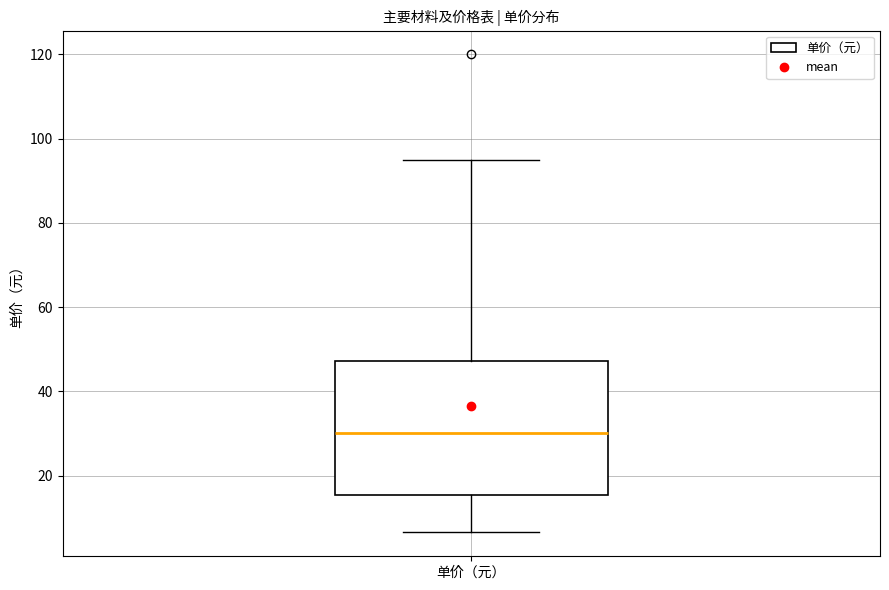

Where does the median line of the box for 单价（元） sit on the y-axis? The values are not printed on the chart, so give them approximately, as read against the axis.

30